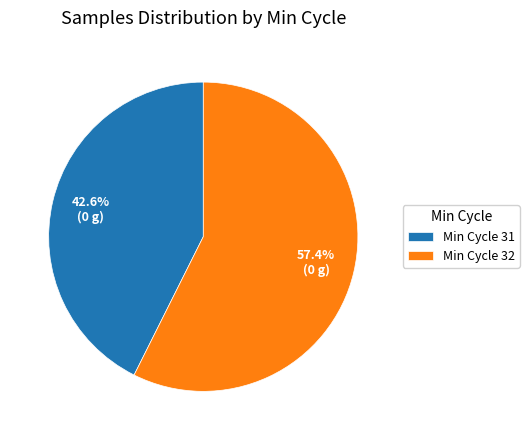

Which slice is the largest?

Min Cycle 32